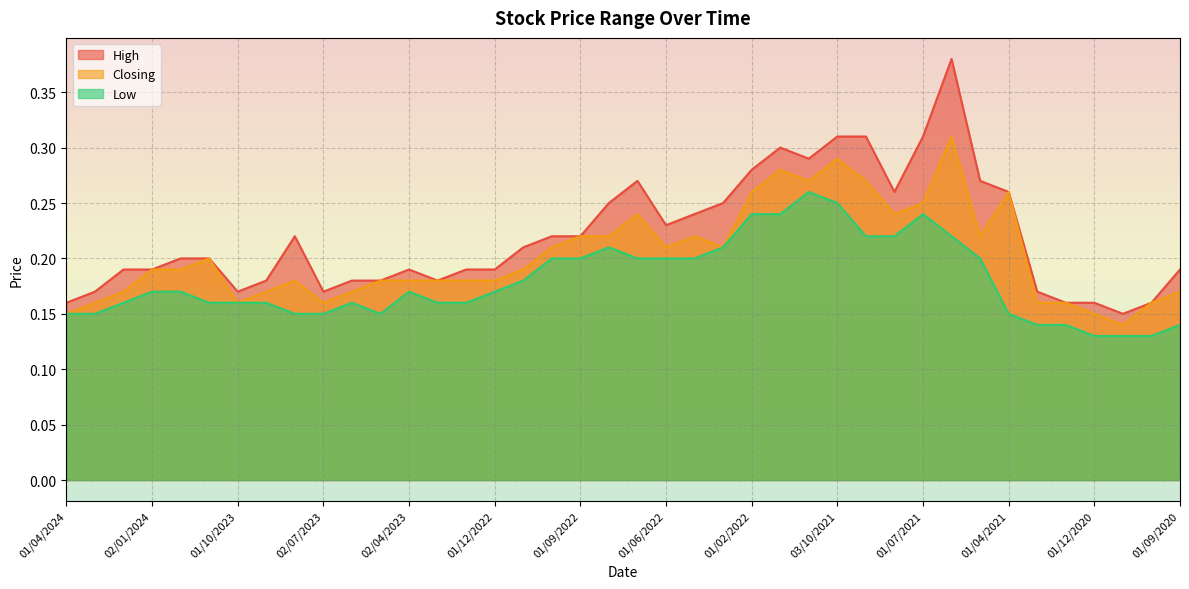

What is the sum of the High values at 01/02/2022 and 01/03/2022?

0.5